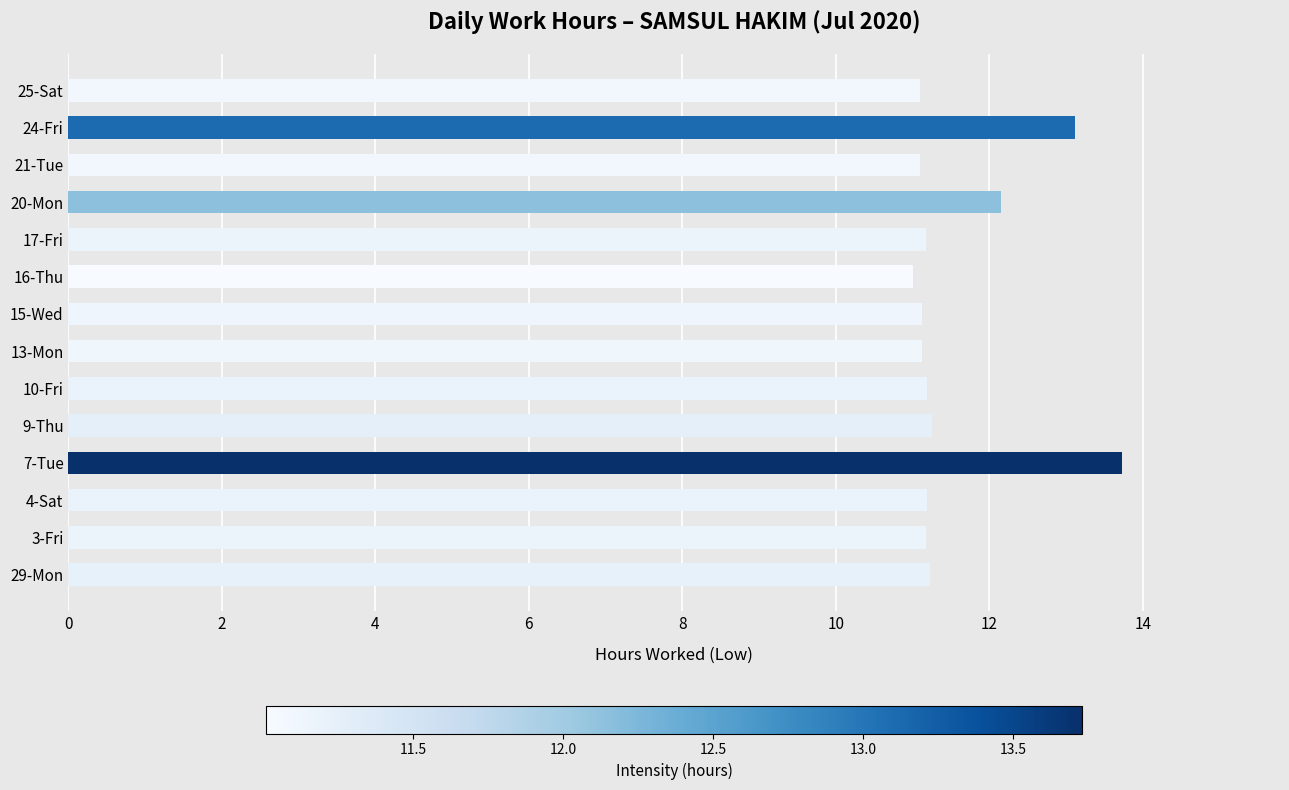

What is the sum of the values at 25-Sat and 15-Wed?

22.2